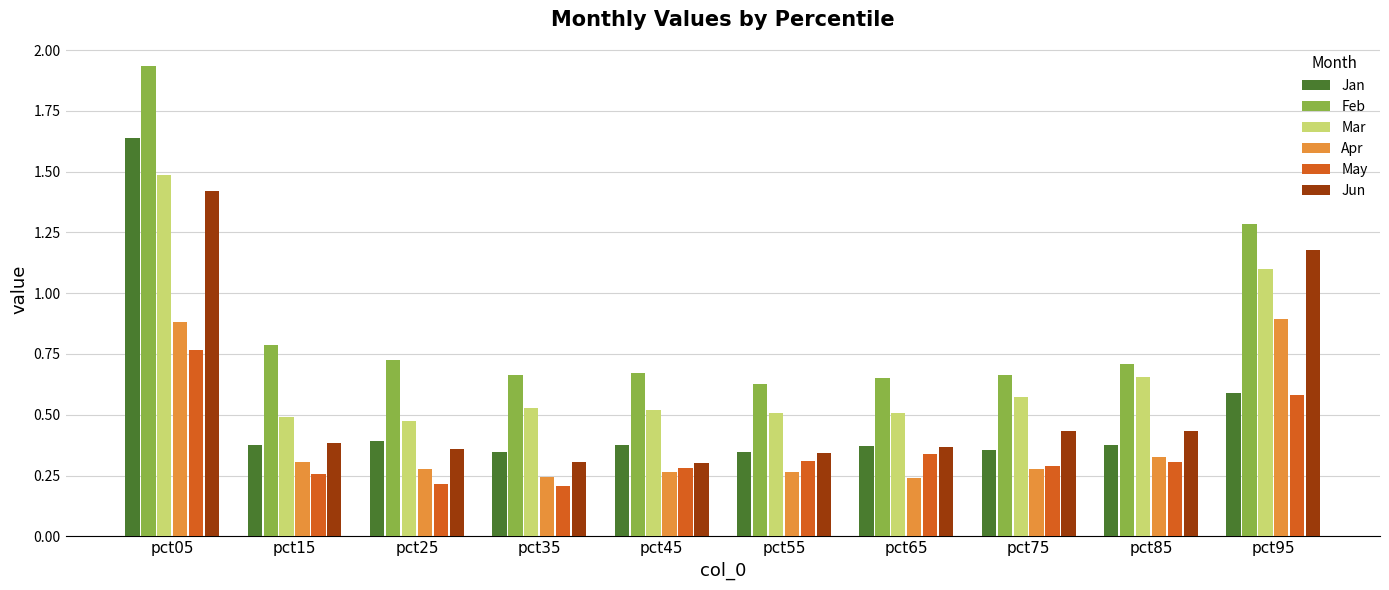

Are the bars grouped side by side (vs. stacked)?

Yes